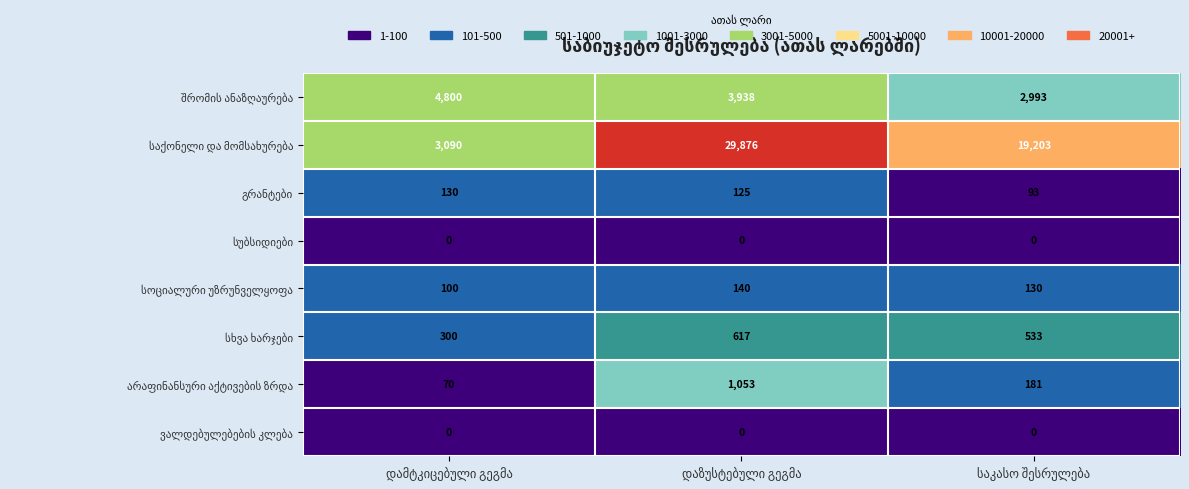

What is the greatest value displayed?

29876